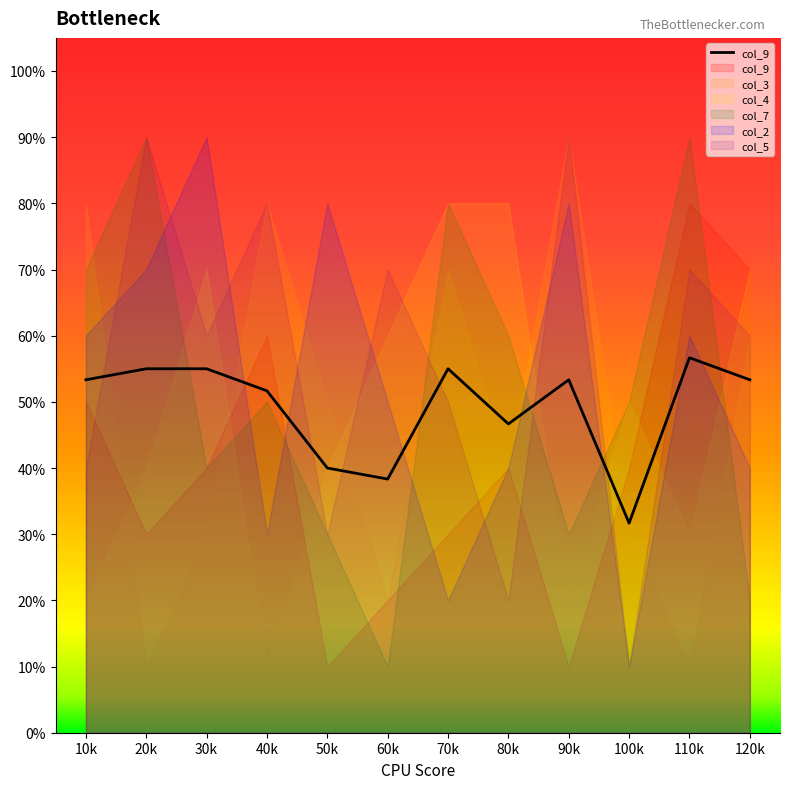

Reading right to left, extract all data points from this chart.

120k=5.3	110k=5.7	100k=3.2	90k=5.3	80k=4.7	70k=5.5	60k=3.8	50k=4.0	40k=5.2	30k=5.5	20k=5.5	10k=5.3